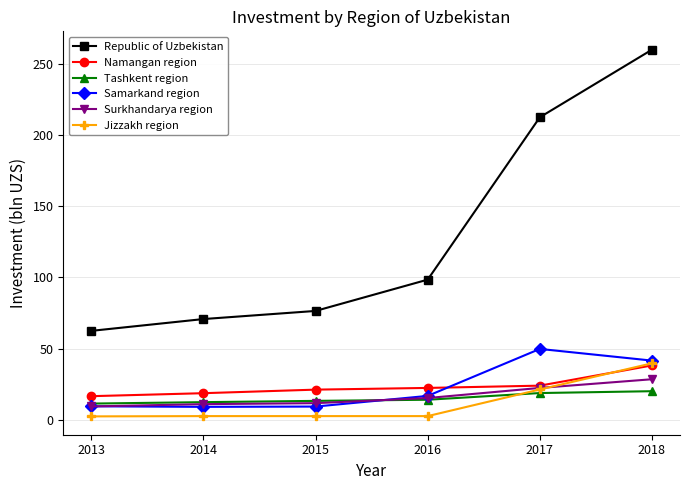

What is the value of the Namangan region point at the 2nd from the left?

18.6